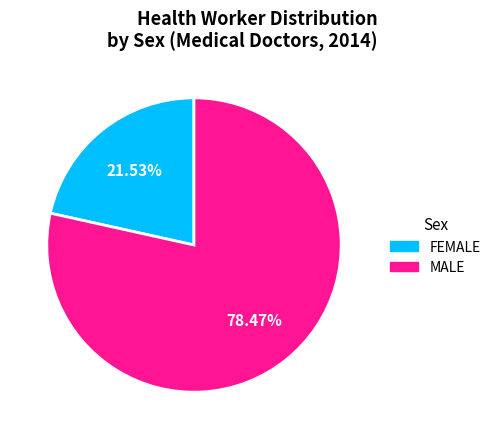

To the nearest percent, what percentage of the pie is FEMALE?

22%